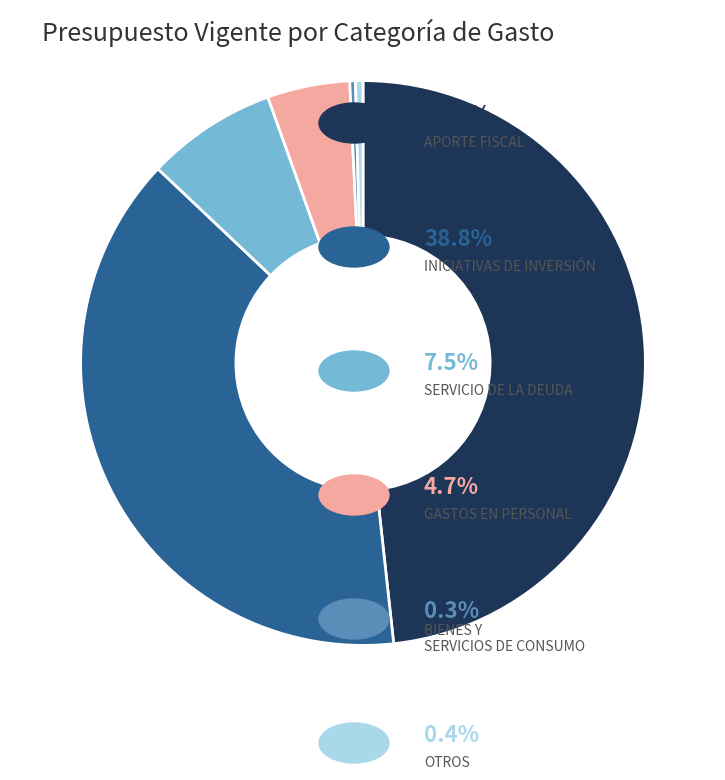

Is there any slice that represents more than half of the pie?

No